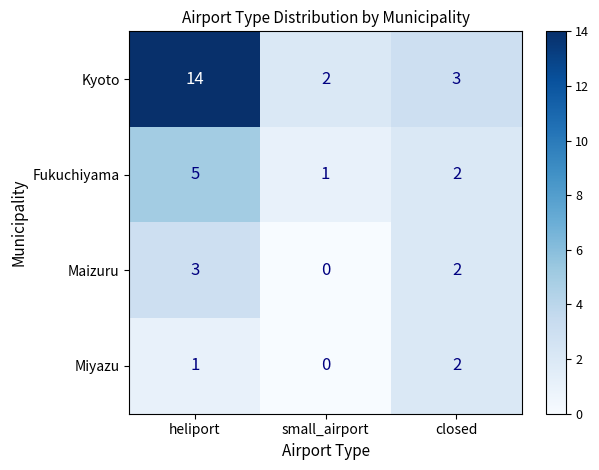

Reading left to right, transcribe all the data shown in this chart.

Kyoto: heliport=14	small_airport=2	closed=3
Fukuchiyama: heliport=5	small_airport=1	closed=2
Maizuru: heliport=3	small_airport=0	closed=2
Miyazu: heliport=1	small_airport=0	closed=2